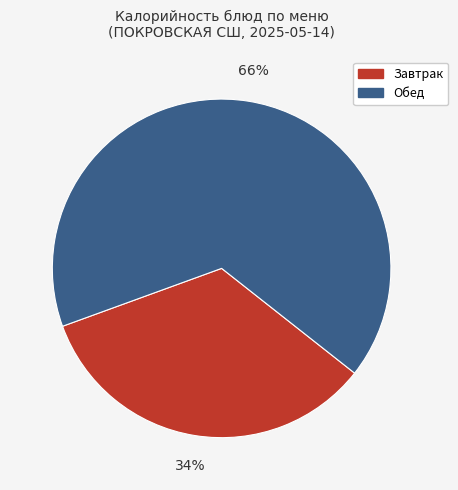

Is there a majority slice in this chart?

Yes